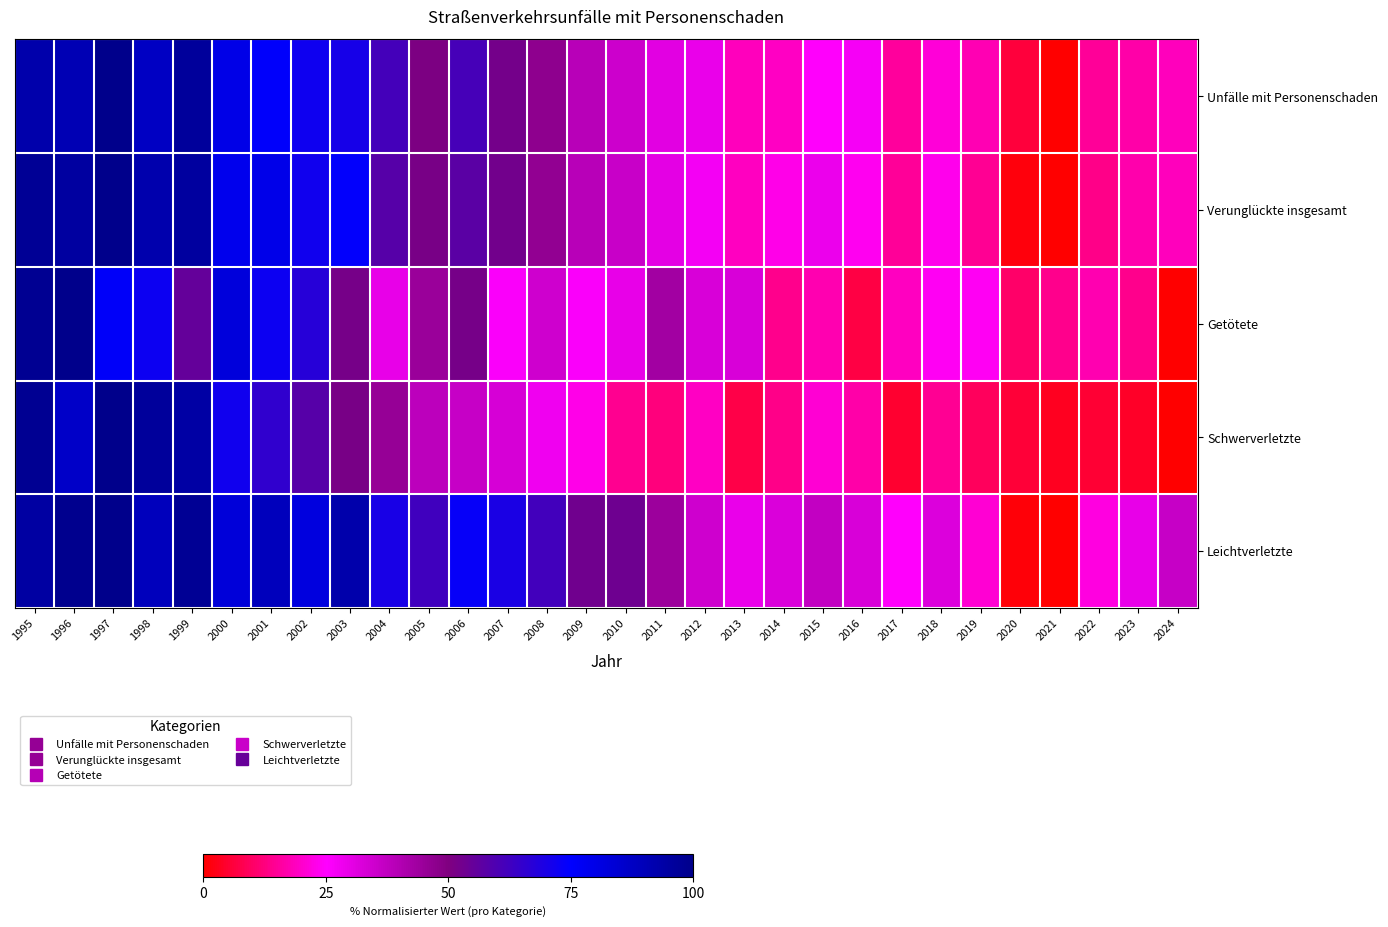

Reading right to left, transcribe all the data shown in this chart.

Unfälle mit Personenschaden: 2024=18.4	2023=16.5	2022=15.1	2021=0.0	2020=6.0	2019=17.6	2018=21.4	2017=15.5	2016=26.8	2015=24.7	2014=19.4	2013=18.5	2012=29.0	2011=30.5	2010=35.1	2009=39.0	2008=47.0	2007=52.1	2006=61.1	2005=50.7	2004=61.5	2003=70.5	2002=72.1	2001=75.5	2000=80.0	1999=96.4	1998=87.8	1997=100.0	1996=90.6	1995=92.9
Verunglückte insgesamt: 2024=18.5	2023=16.9	2022=13.6	2021=0.0	2020=1.5	2019=14.8	2018=23.3	2017=15.0	2016=23.8	2015=28.6	2014=22.7	2013=19.0	2012=27.3	2011=30.3	2010=35.6	2009=38.8	2008=46.4	2007=52.3	2006=57.2	2005=51.4	2004=58.0	2003=74.4	2002=71.7	2001=79.3	2000=78.9	1999=95.5	1998=92.3	1997=100.0	1996=95.0	1995=97.4
Getötete: 2024=0.0	2023=13.8	2022=17.2	2021=13.8	2020=10.3	2019=24.1	2018=24.1	2017=19.0	2016=6.9	2015=17.2	2014=13.8	2013=32.8	2012=32.8	2011=43.1	2010=29.3	2009=25.9	2008=34.5	2007=25.9	2006=51.7	2005=44.8	2004=29.3	2003=51.7	2002=67.2	2001=72.4	2000=82.8	1999=55.2	1998=72.4	1997=75.9	1996=100.0	1995=98.3
Schwerverletzte: 2024=0.0	2023=3.9	2022=5.3	2021=3.1	2020=5.7	2019=9.3	2018=14.8	2017=4.9	2016=16.7	2015=21.1	2014=13.6	2013=7.1	2012=19.5	2011=12.4	2010=14.4	2009=23.0	2008=28.0	2007=32.9	2006=36.0	2005=38.2	2004=45.5	2003=51.4	2002=57.9	2001=65.6	2000=71.7	1999=94.3	1998=96.5	1997=100.0	1996=86.6	1995=98.2
Leichtverletzte: 2024=36.2	2023=29.3	2022=22.2	2021=0.0	2020=1.0	2019=20.7	2018=31.8	2017=24.8	2016=32.7	2015=37.1	2014=32.4	2013=29.2	2012=34.6	2011=44.2	2010=53.4	2009=53.0	2008=62.0	2007=69.6	2006=73.7	2005=62.5	2004=70.1	2003=92.8	2002=81.9	2001=89.2	2000=83.1	1999=98.0	1998=89.3	1997=100.0	1996=99.0	1995=94.9